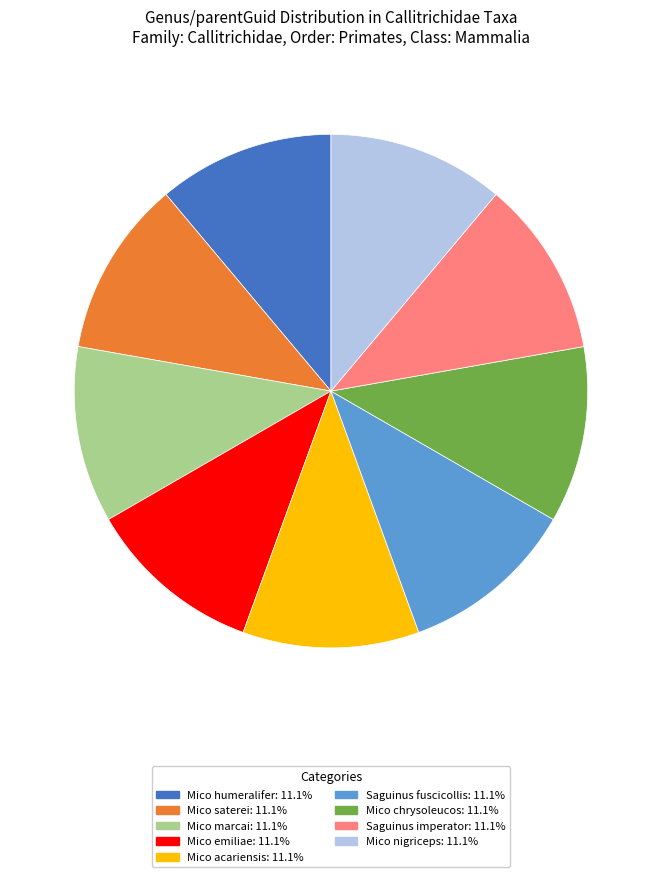

Count the number of slices in the pie.

9